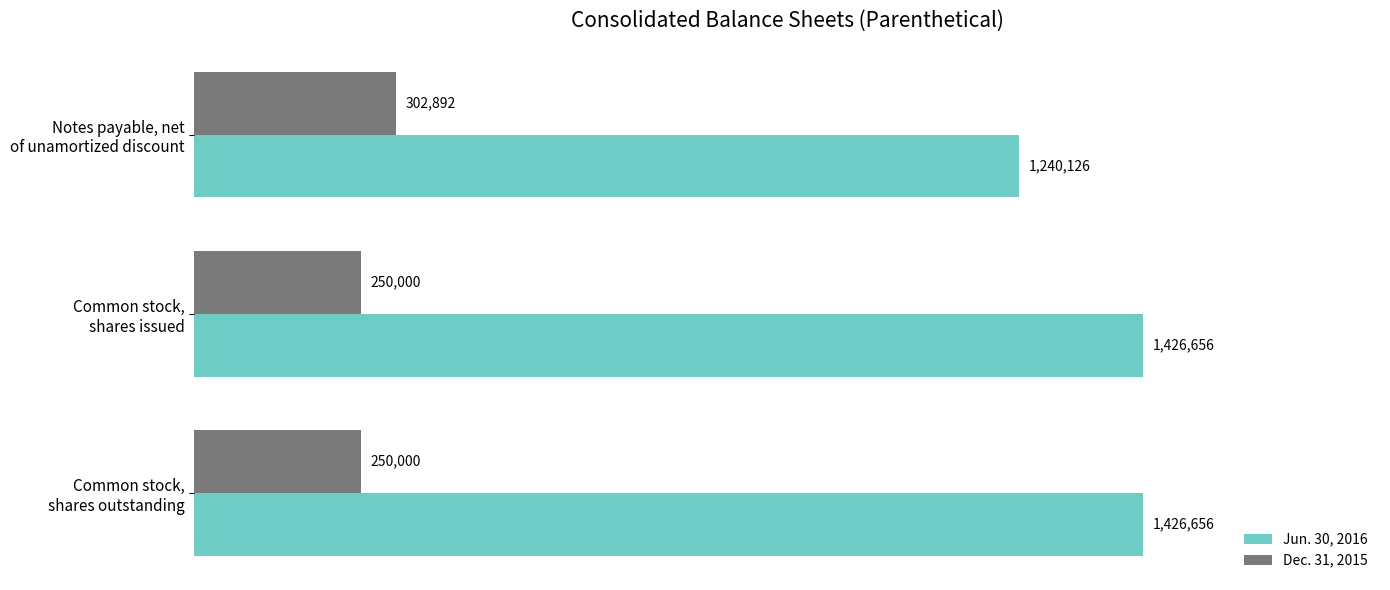

Which series has the largest total across all categories?

Jun. 30, 2016